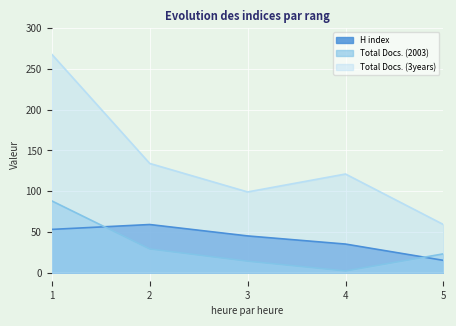

What is the greatest value displayed?

268